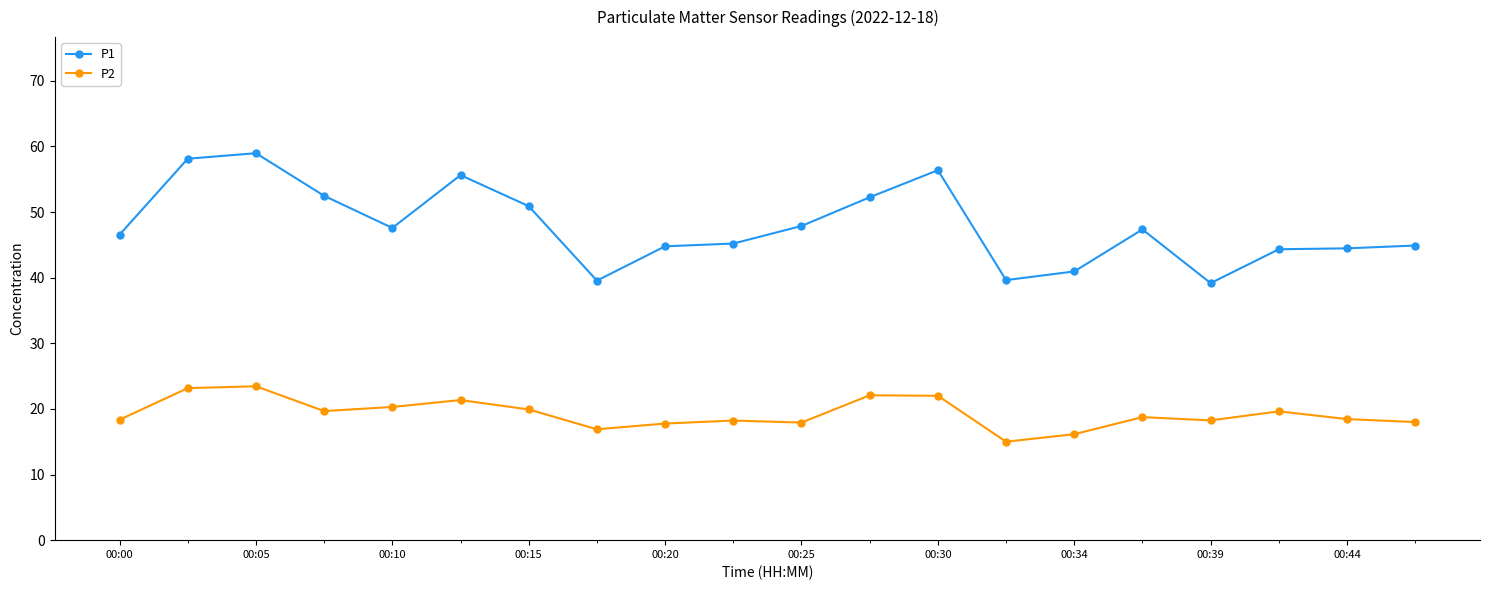

Which series has the widest spread of values?

P1